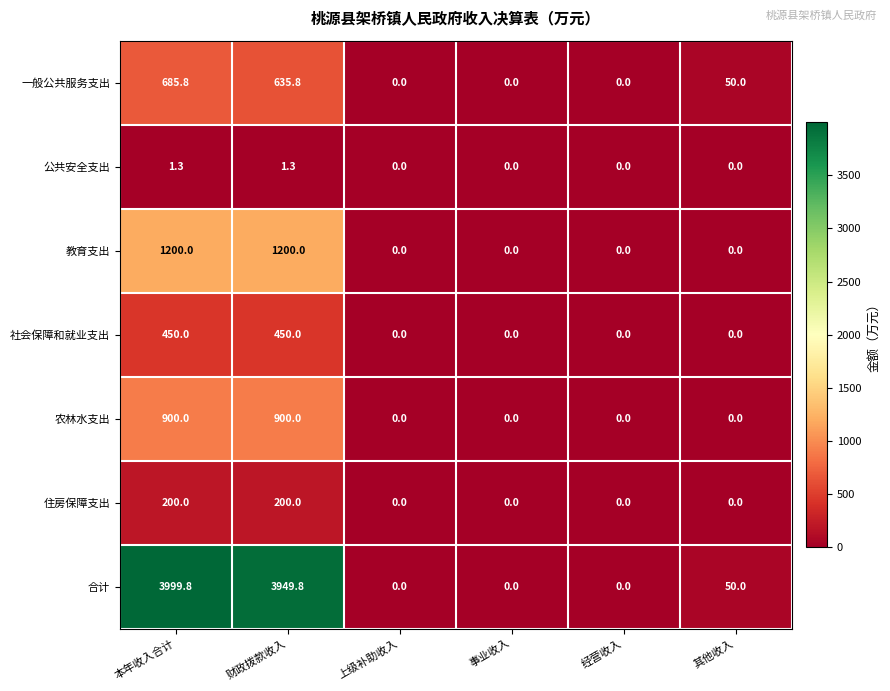

At which label is 一般公共服务支出 closest to 342?

其他收入